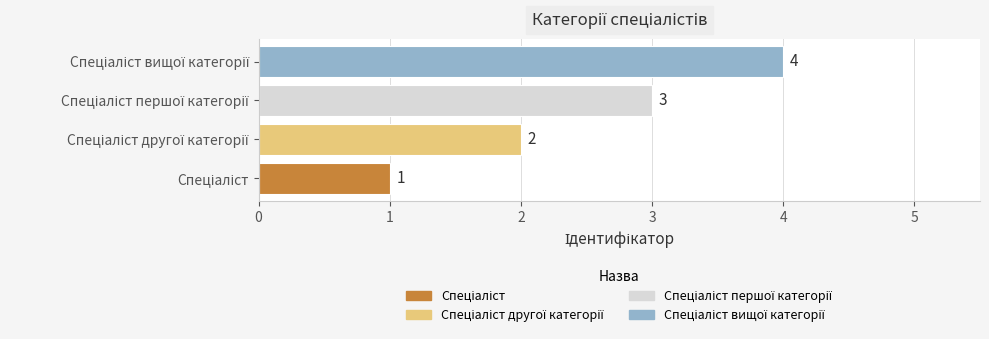

How many values are between 2 and 4?

3